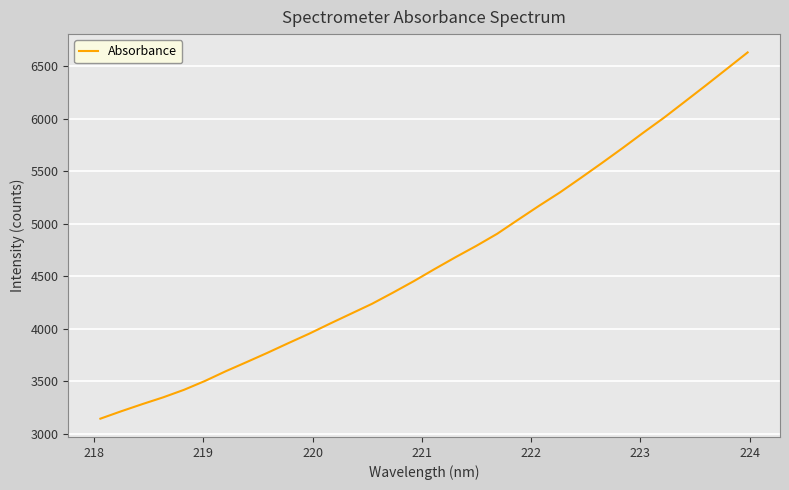

What is the difference between the maximum and minimum values?

3484.8